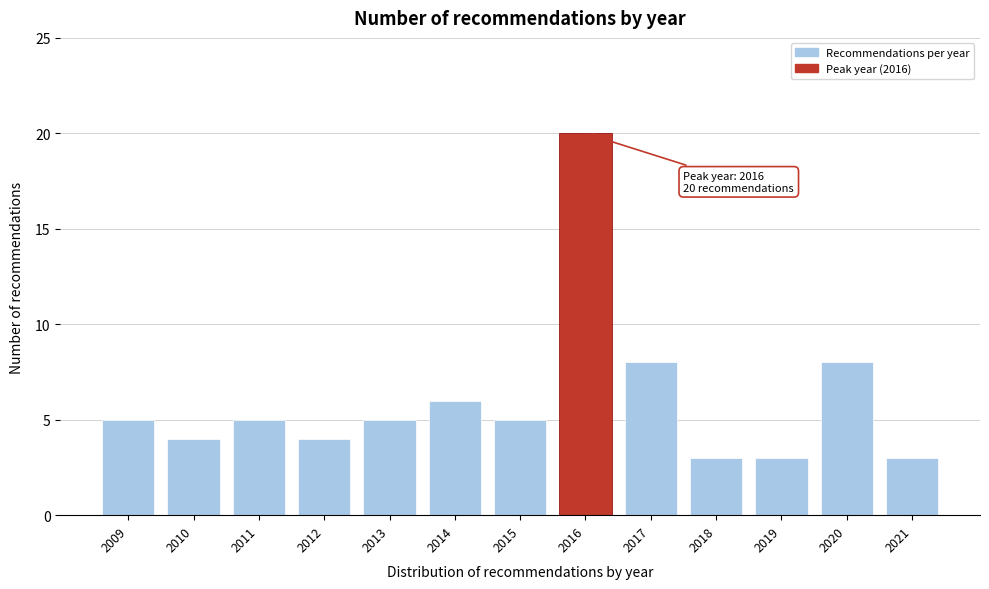

Reading left to right, what are all the values shown in this chart?

5	4	5	4	5	6	5	20	8	3	3	8	3